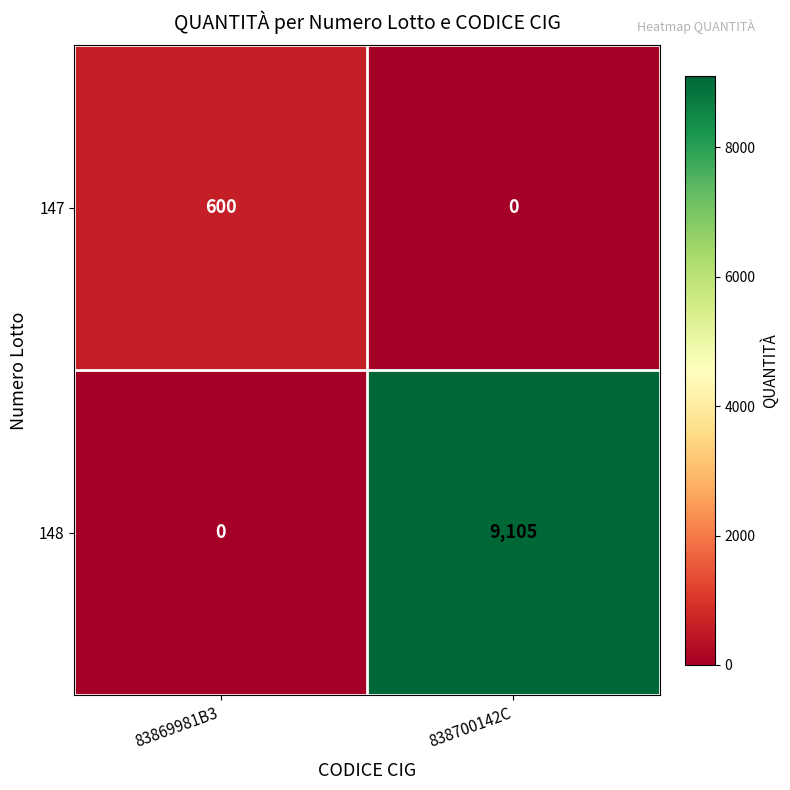

Which category has the lowest value in the 147 series?

838700142C